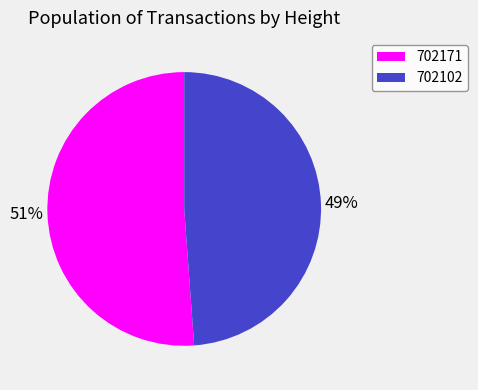

How many segments does this pie chart have?

2